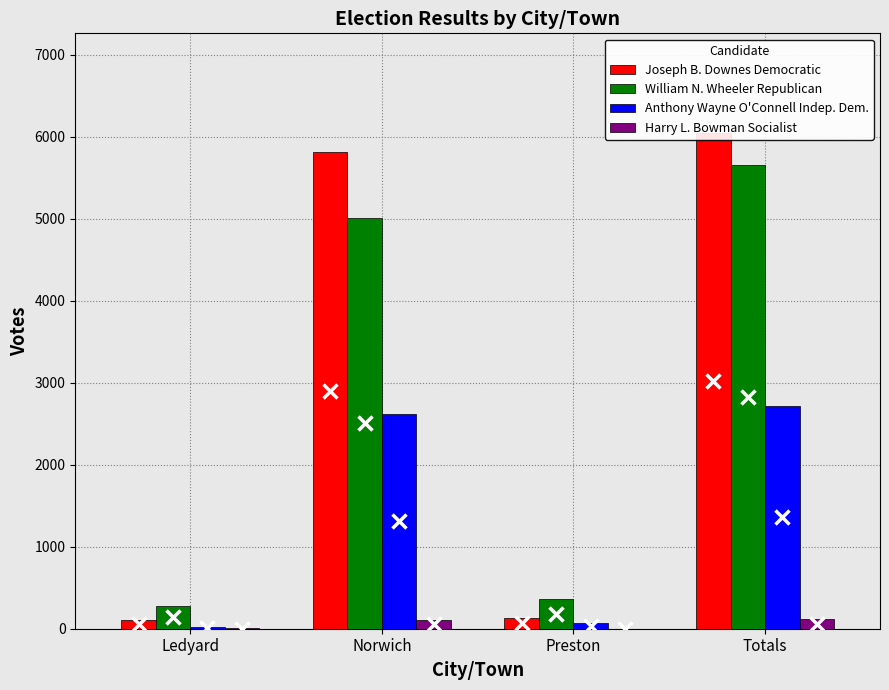

Reading left to right, list all the values displayed in this chart.

Joseph B. Downes Democratic: 107	5809	136	6052
William N. Wheeler Republican: 281	5013	368	5662
Anthony Wayne O'Connell Indep. Dem.: 25	2620	72	2717
Harry L. Bowman Socialist: 4	109	2	115